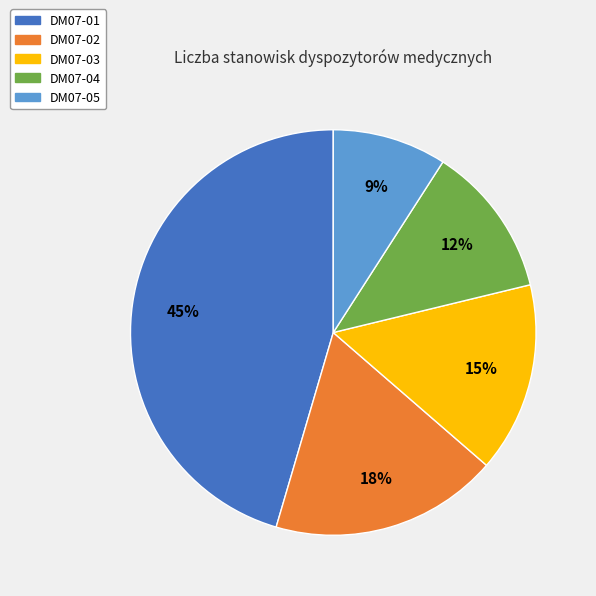

How many slices are in this pie chart?

5